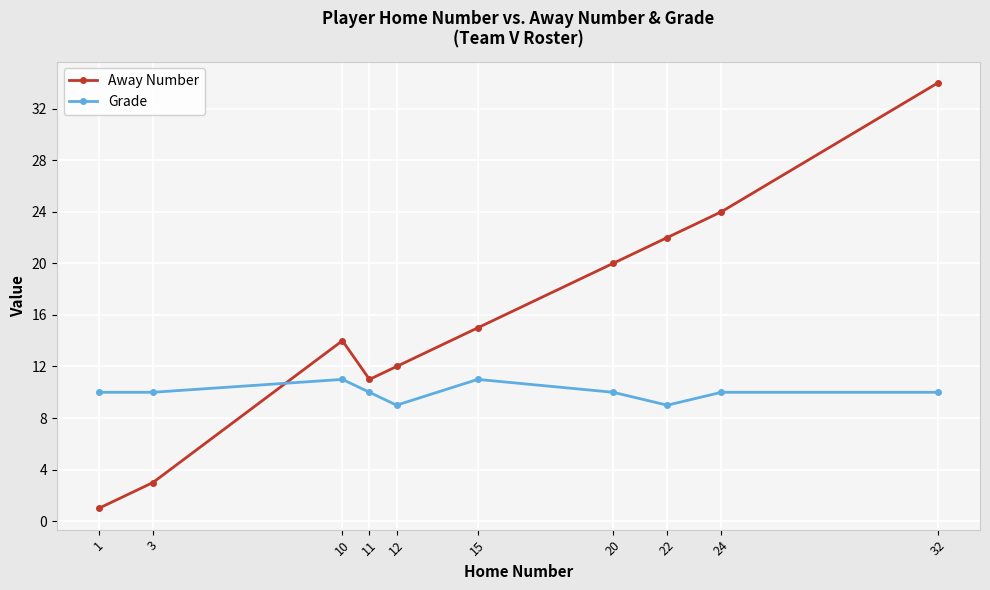

Count the number of data series in this chart.

2